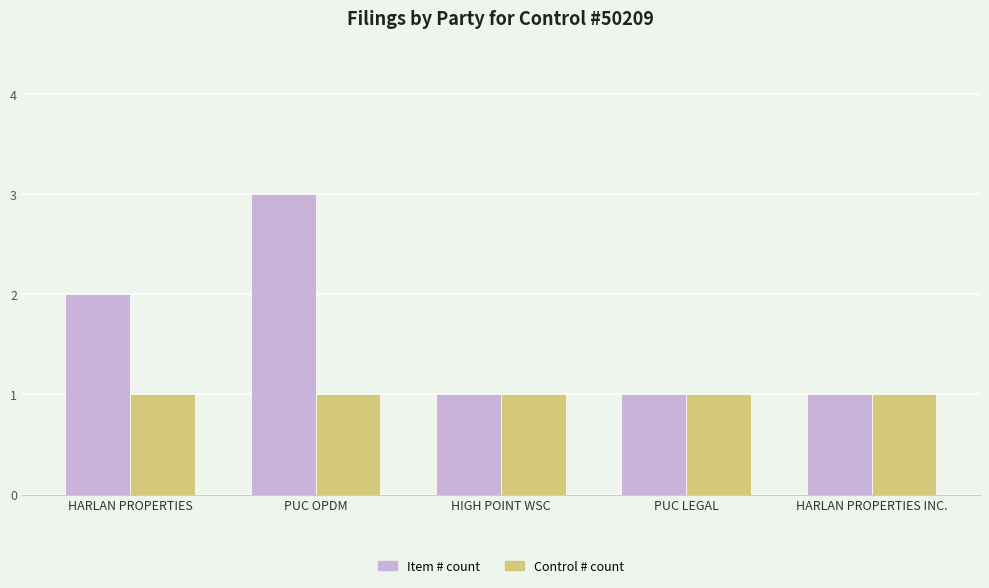

Is the value of Control # count at HIGH POINT WSC greater than the value of Item # count at PUC OPDM?

No